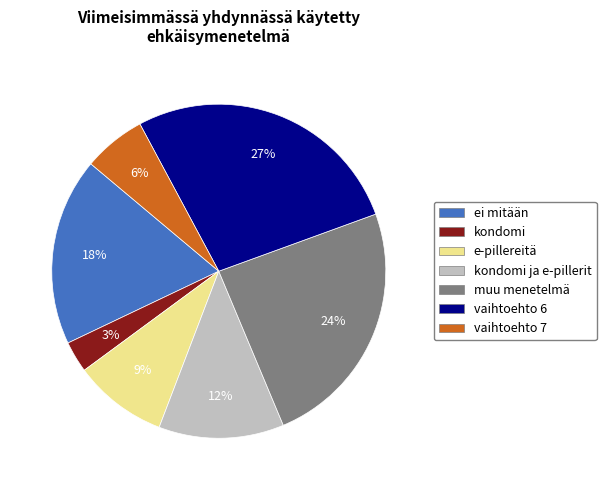

Is there a majority slice in this chart?

No